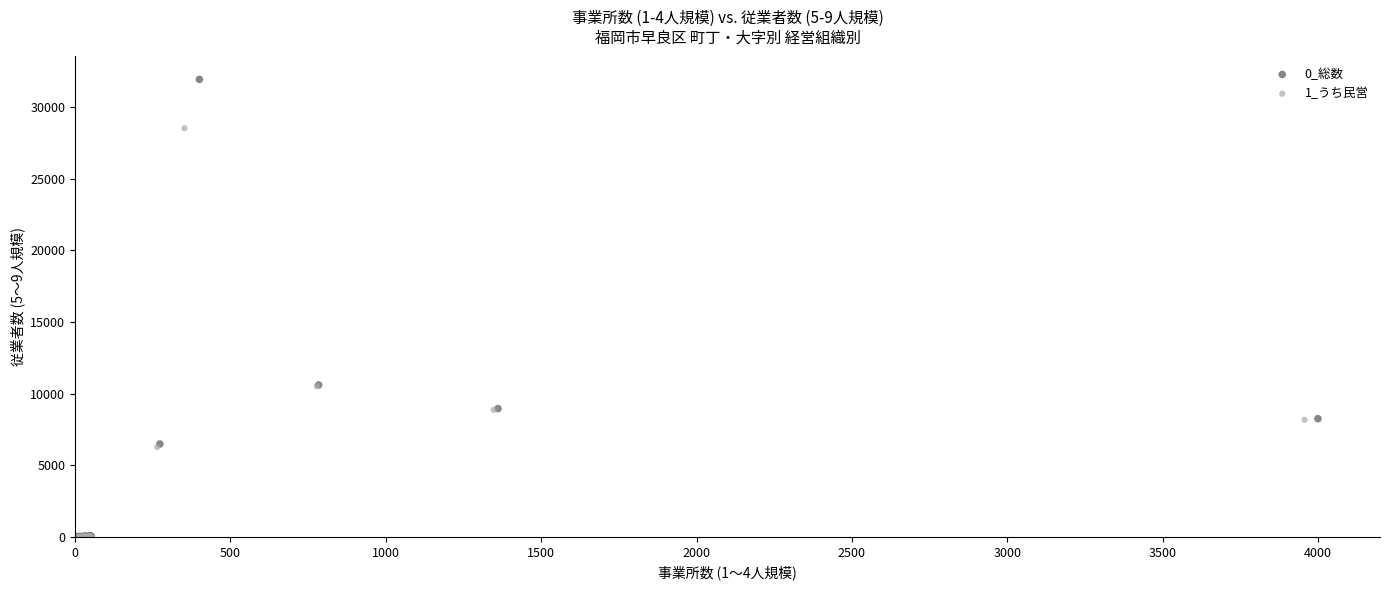

Which series reaches the maximum Y coordinate?

0_総数